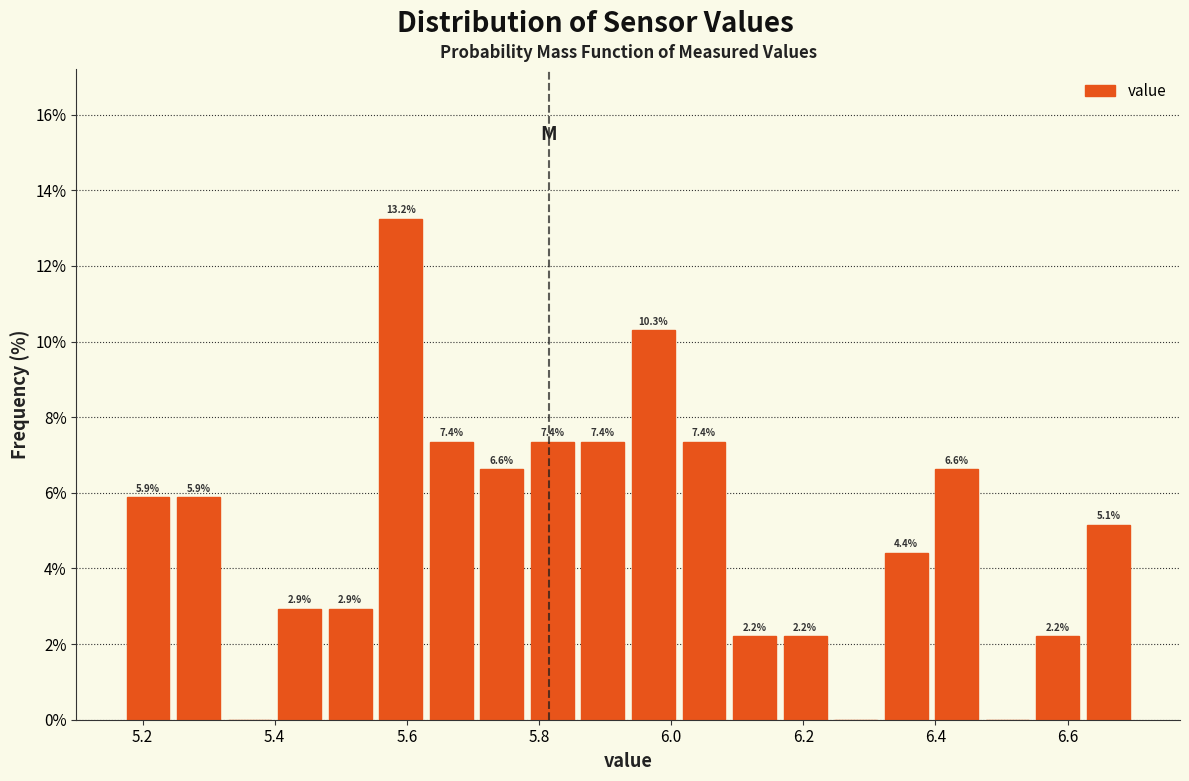

Read against the x-axis, roughly where is the centre of the tallest bar?

5.60